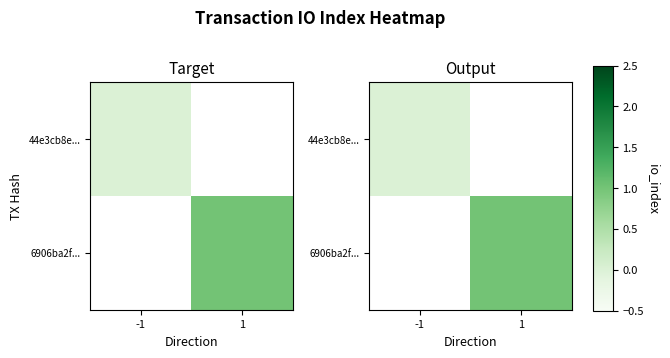

List the series in order of their peak value, lowest first.

44e3cb8e..., 6906ba2f...